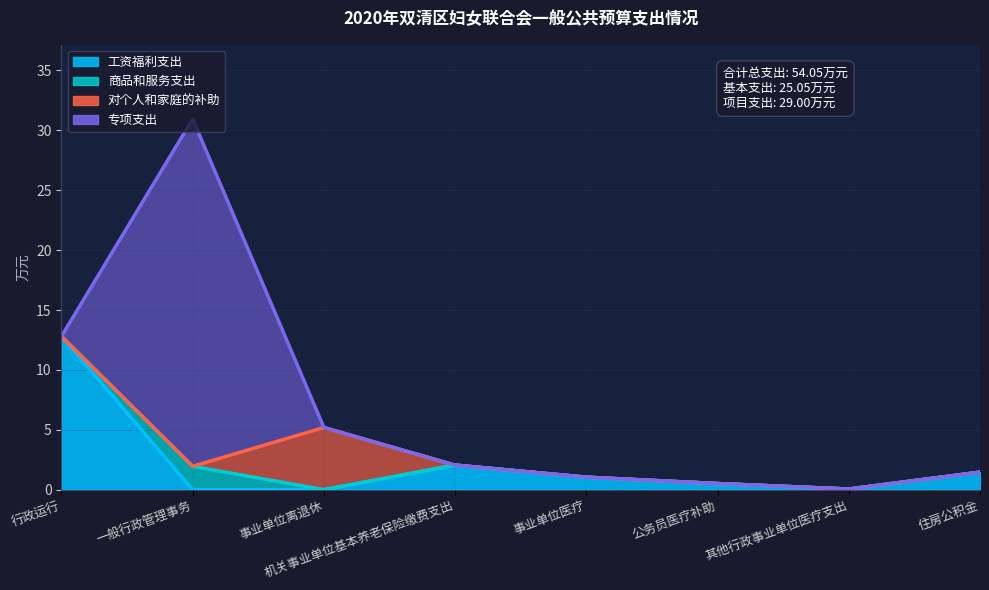

What is the difference between the maximum and minimum values in the 工资福利支出 series?

12.8